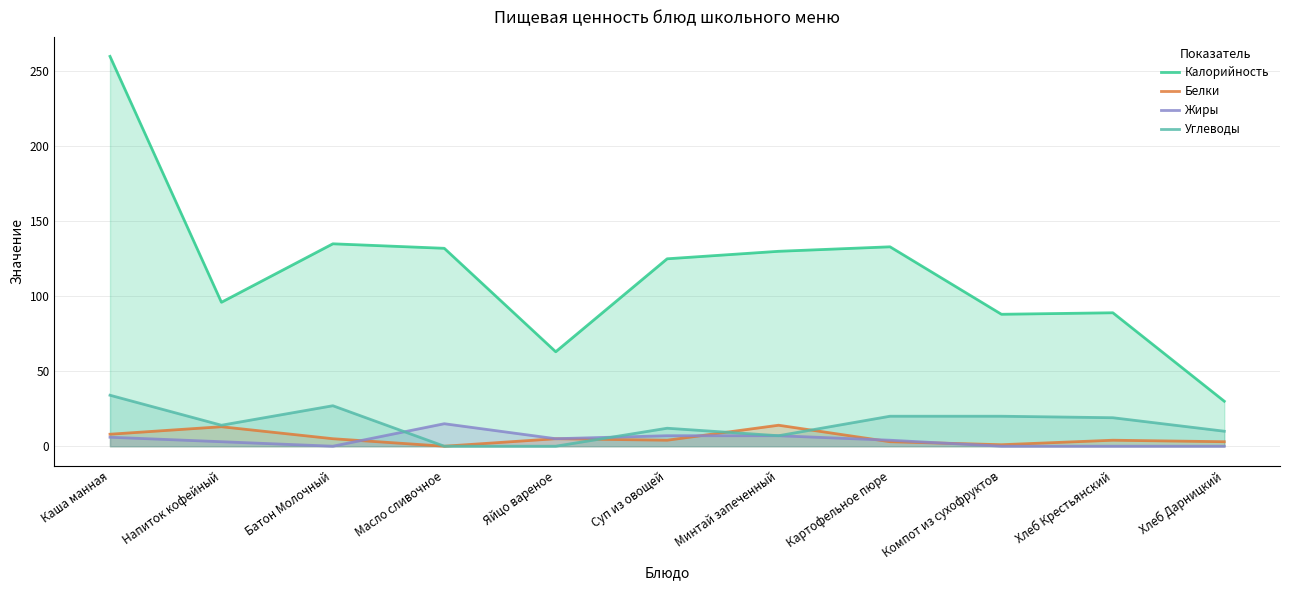

What is the difference between the Белки values at Хлеб Крестьянский and Яйцо вареное?

1